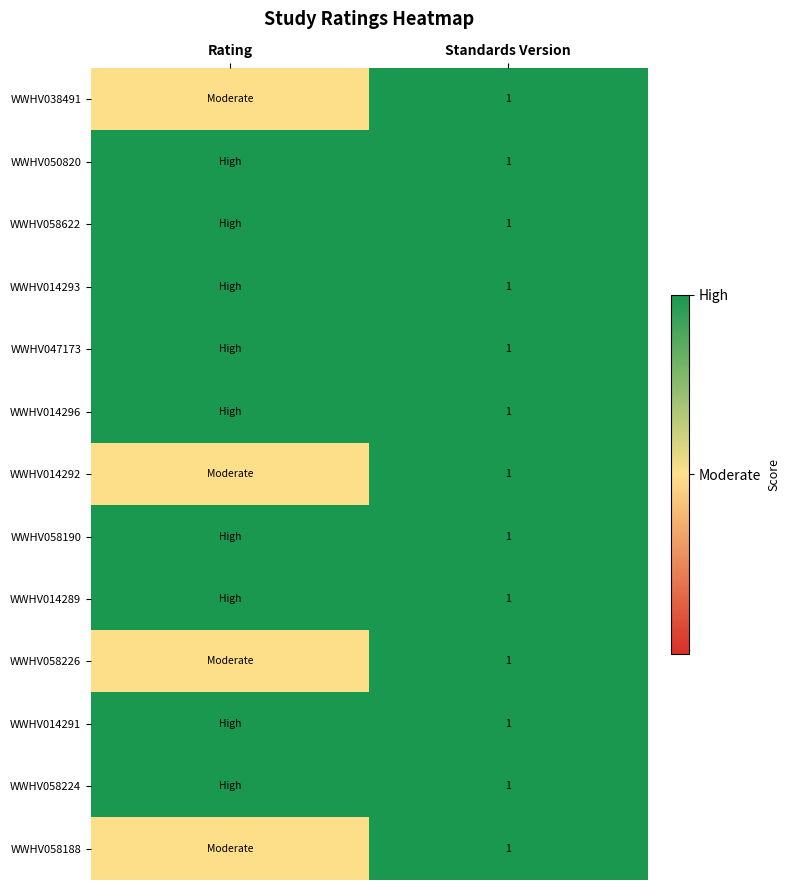

True or false: WWHV014291 has a value of 1.0 at Standards Version.

True